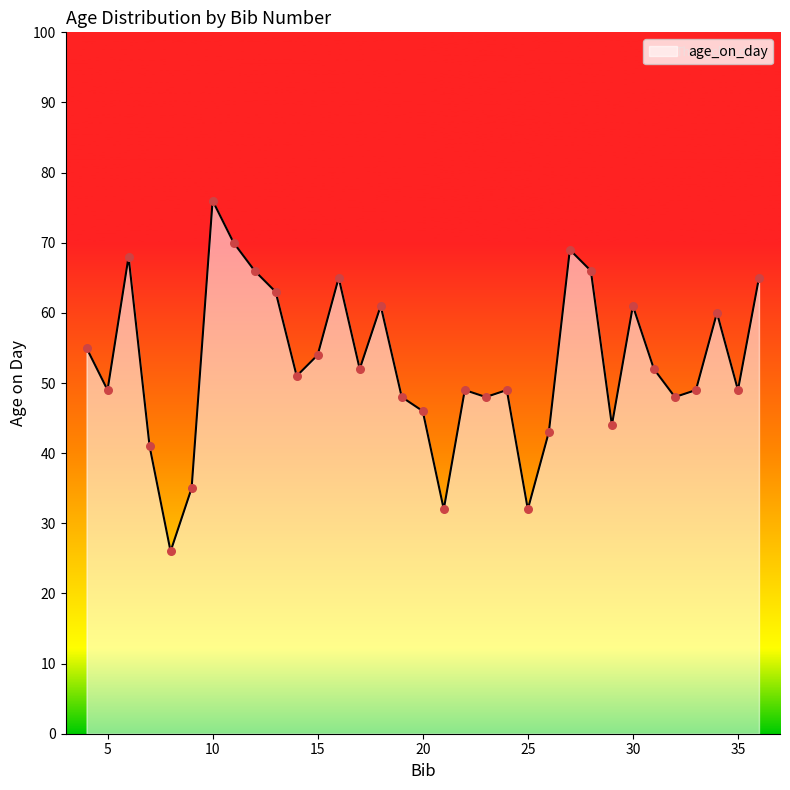

What is the greatest value displayed?

76